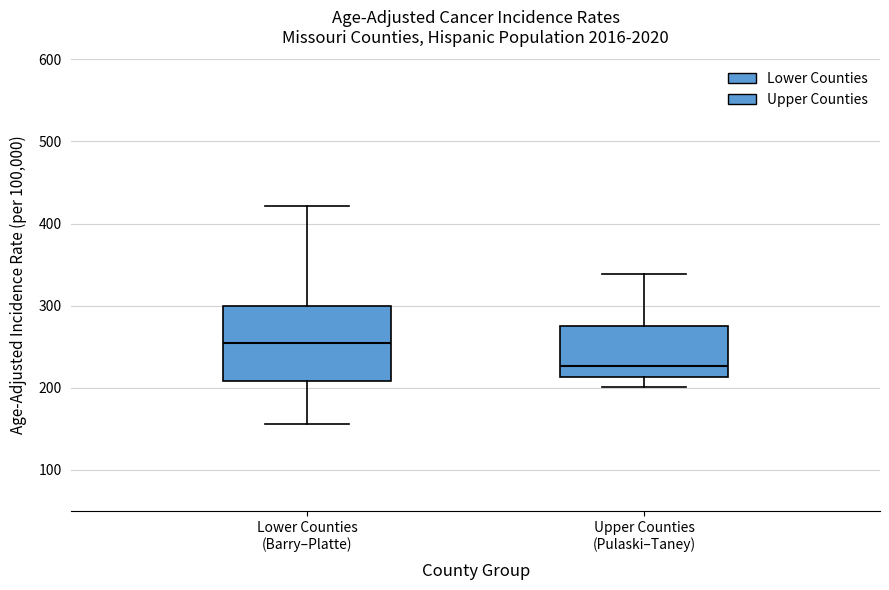

Which box is the tallest, from its lower edge to its upper edge?

Lower Counties (Barry–Platte)